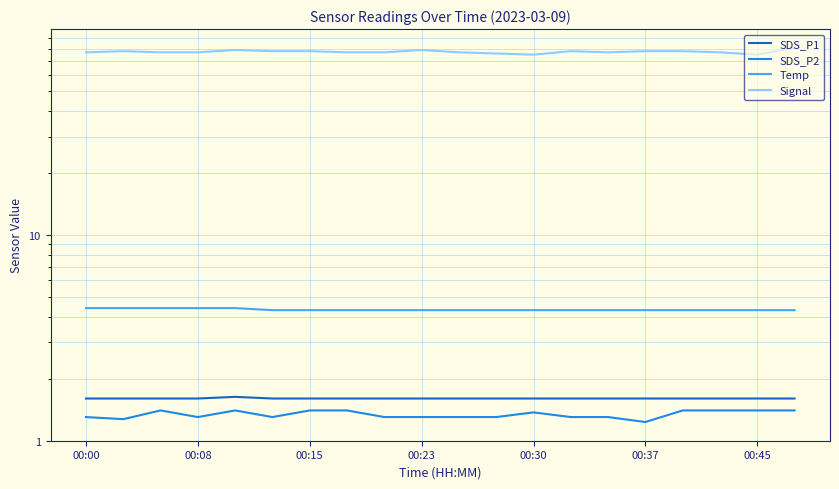

What is the total value across all series at 00:37?

85.1